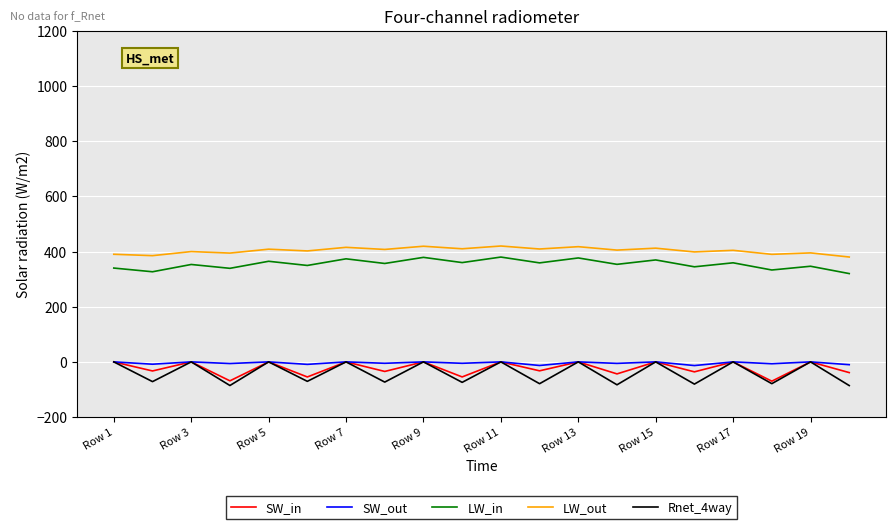

Is this an area chart (filled region under the line)?

No